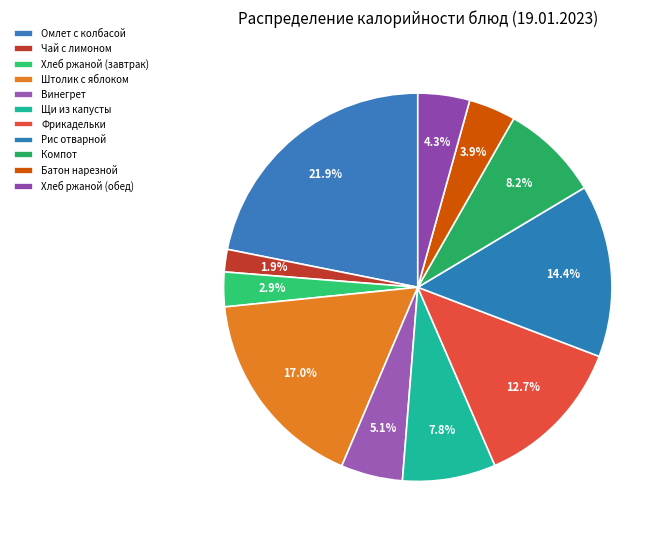

What is the change in value from Штолик с яблоком to Батон нарезной?

-190.6